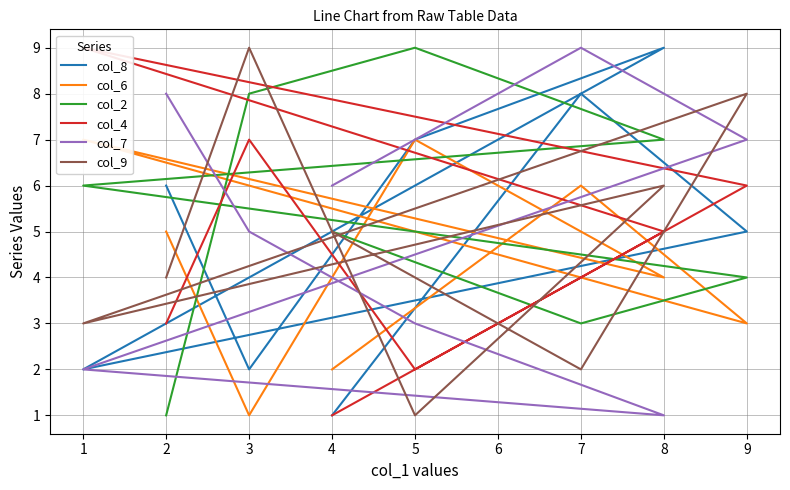

How many lines are shown in the chart?

6